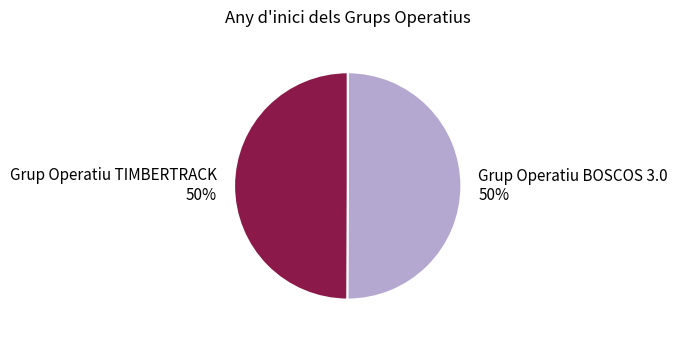

How many segments does this pie chart have?

2